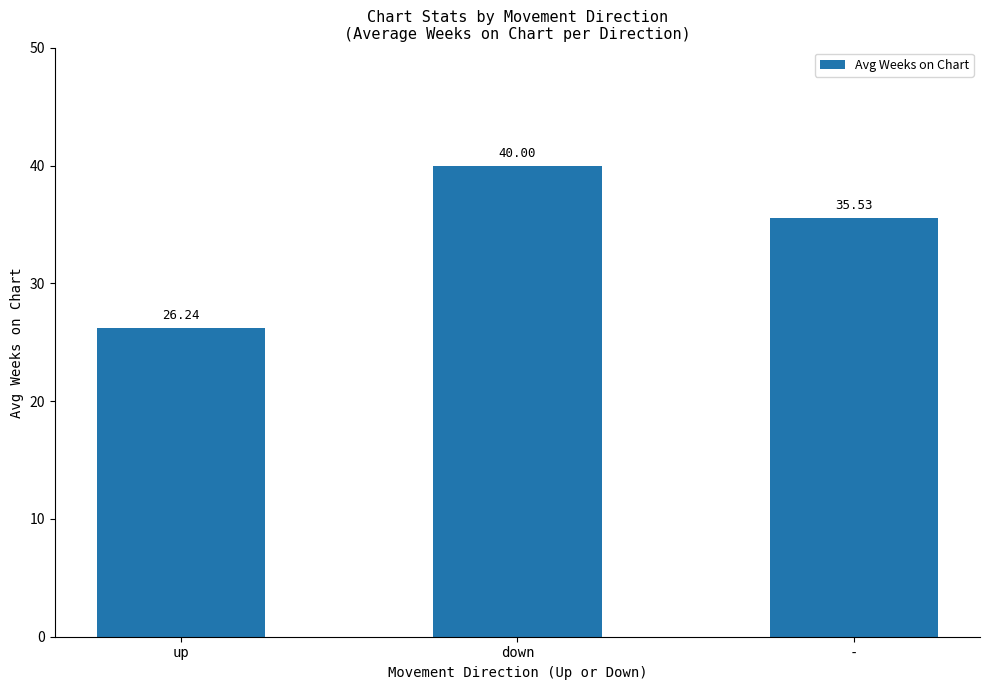

How many bars are there in total?

3